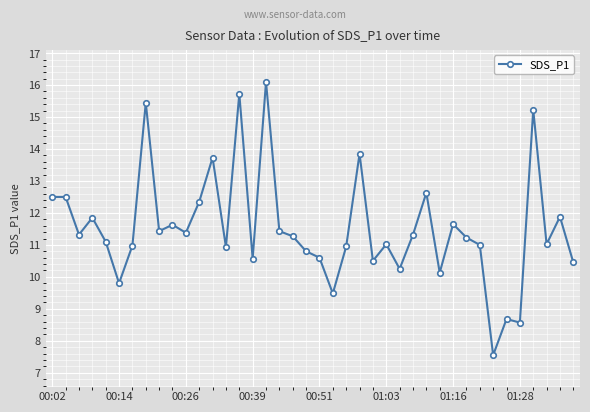

What is the average value?

11.5